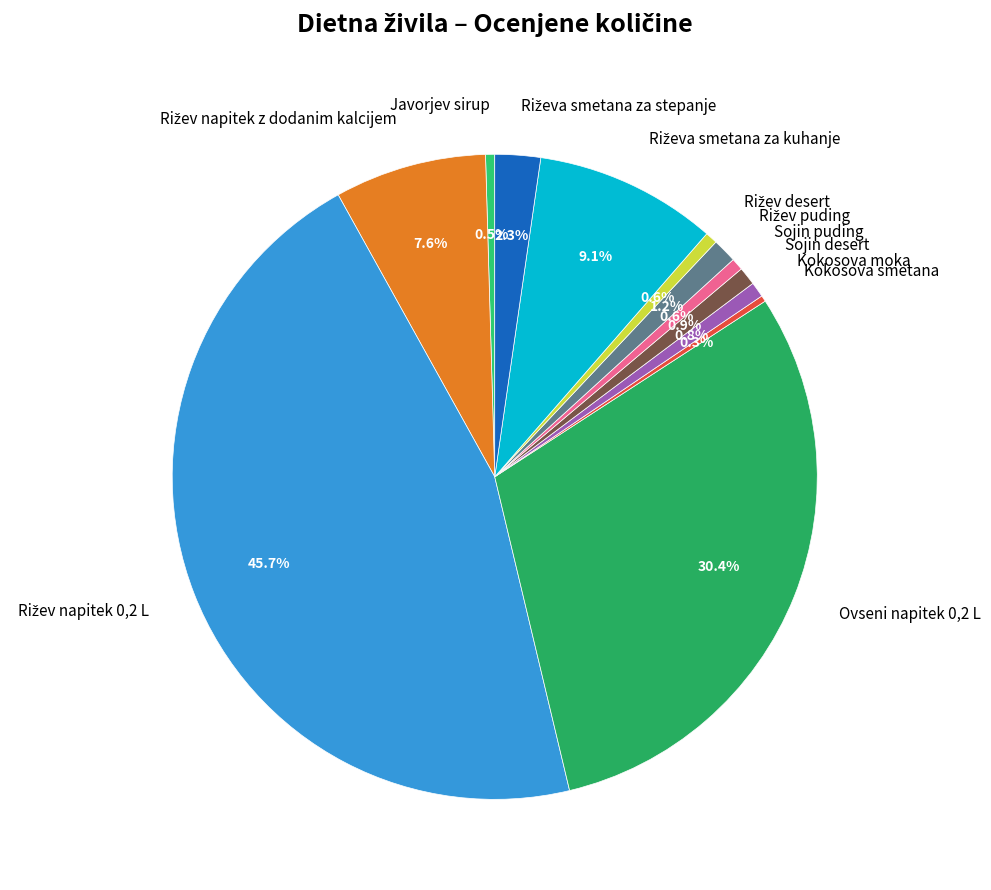

Is there any slice that represents more than half of the pie?

No